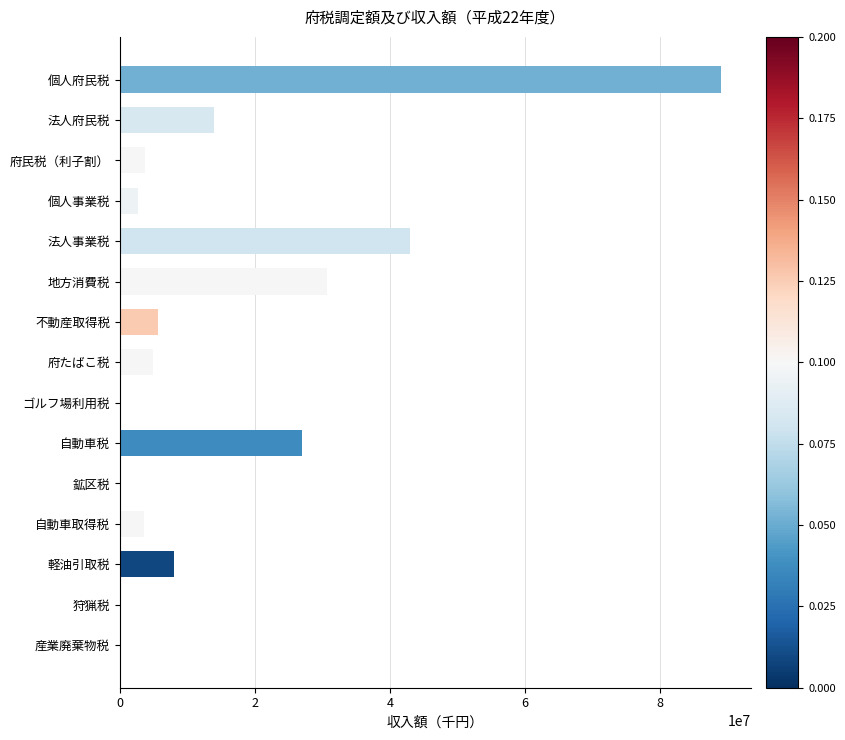

Which category has the highest value across all series?

個人府民税